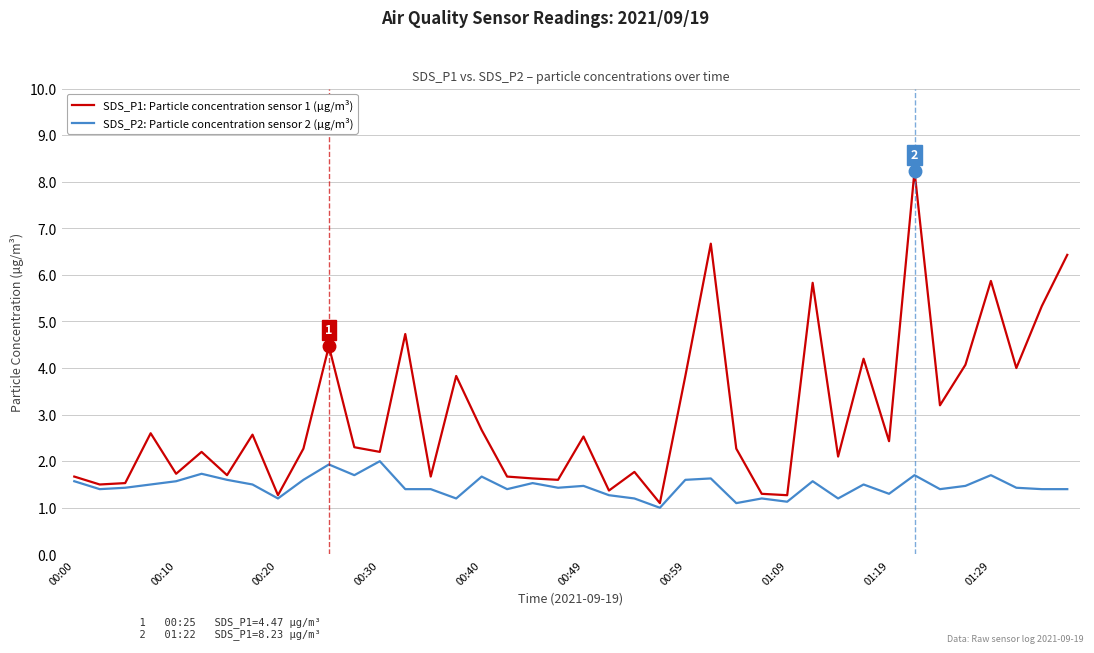

What are all the series names shown in the legend?

SDS_P1: Particle concentration sensor 1 (µg/m³), SDS_P2: Particle concentration sensor 2 (µg/m³)